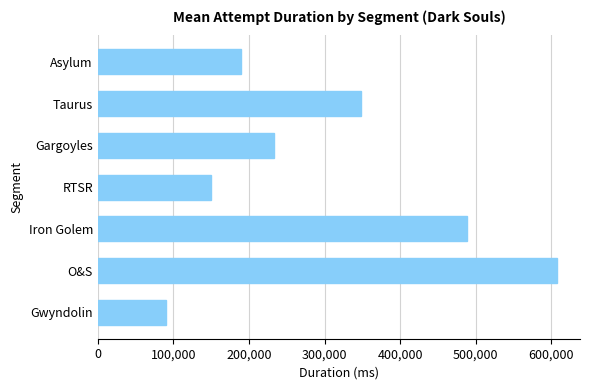

What is the change in value from Iron Golem to Taurus?

-141015